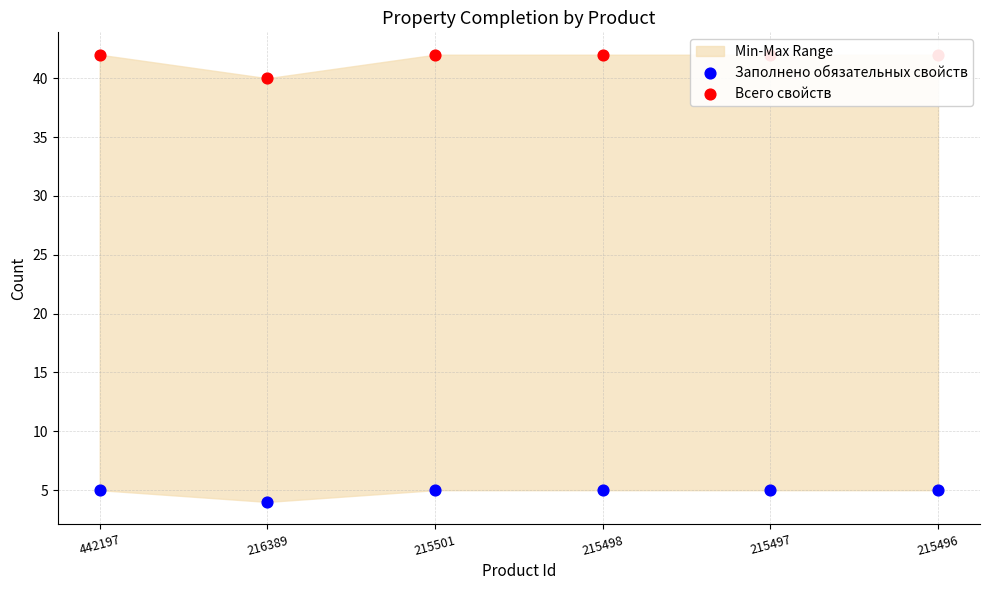

At how many categories does at least one series exceed 28?

6